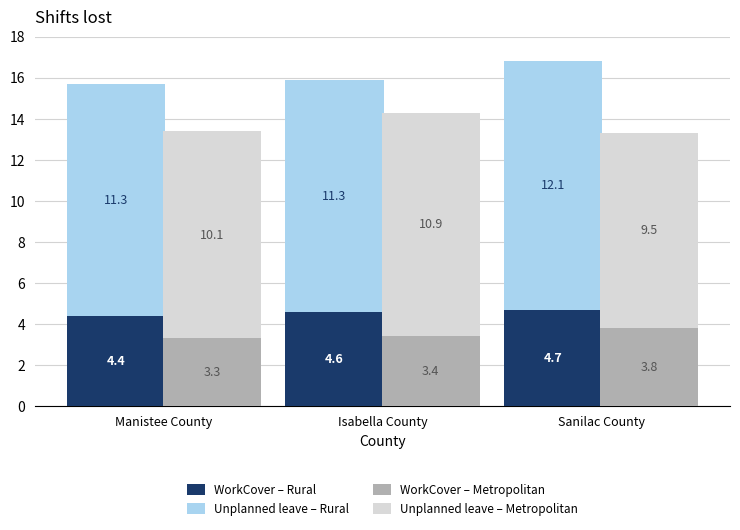

Reading left to right, list all the values displayed in this chart.

WorkCover – Rural: Manistee County=4.4	Isabella County=4.6	Sanilac County=4.7
Unplanned leave – Rural: Manistee County=11.3	Isabella County=11.3	Sanilac County=12.1
WorkCover – Metropolitan: Manistee County=3.3	Isabella County=3.4	Sanilac County=3.8
Unplanned leave – Metropolitan: Manistee County=10.1	Isabella County=10.9	Sanilac County=9.5